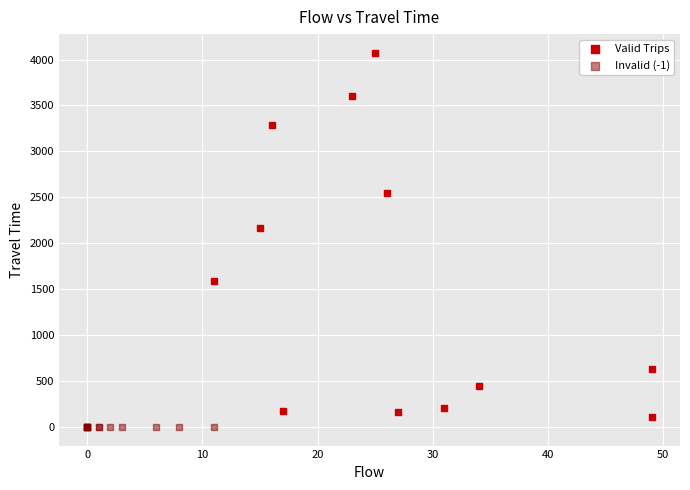

Which series contains the highest Y value?

Valid Trips